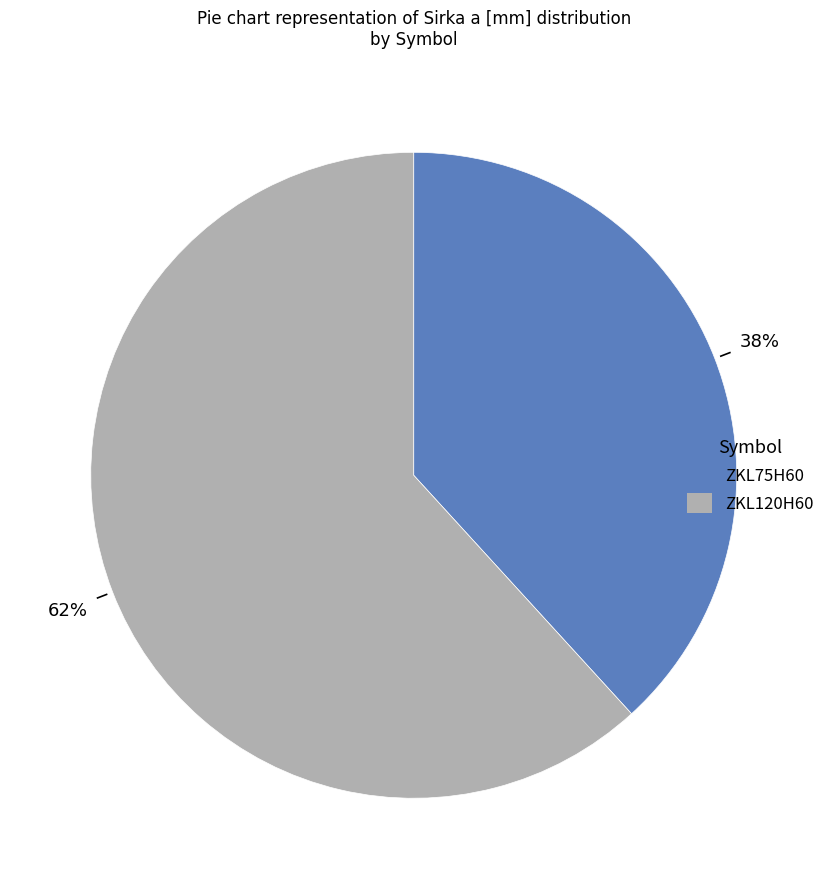

How many segments does this pie chart have?

2